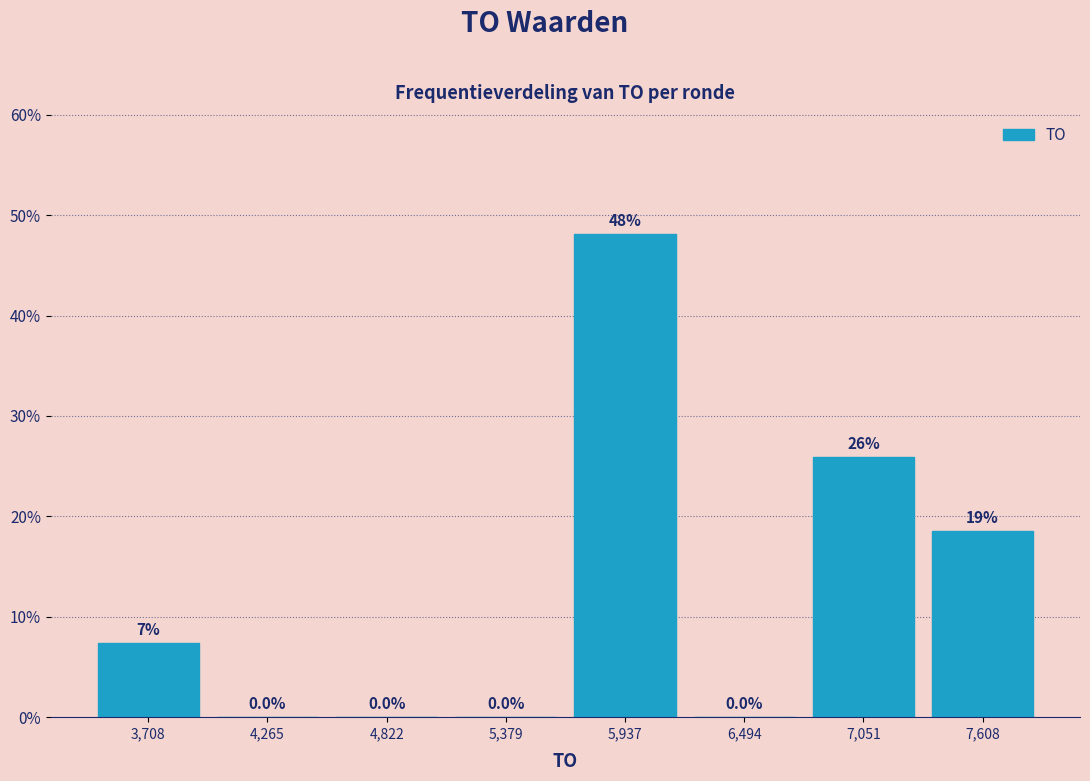

Which range on the x-axis has the tallest bar?

5700 to 6200